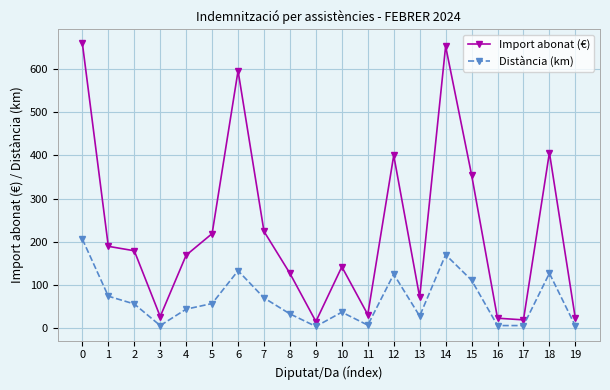

At which category does Distància (km) reach its first local peak?

6